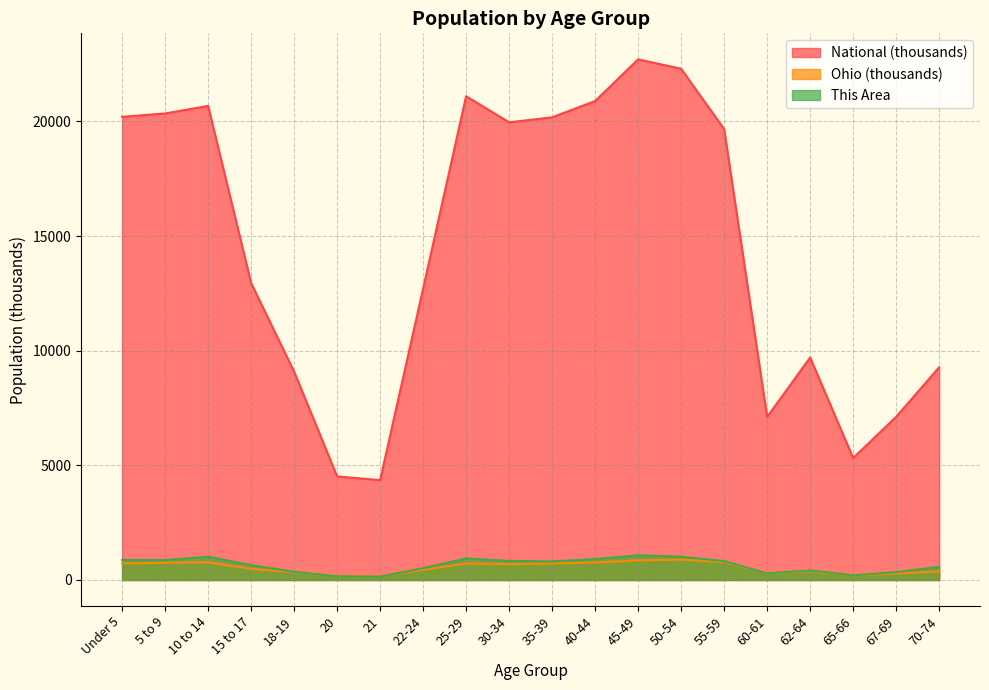

At which category does Ohio reach its first local peak?

10 to 14